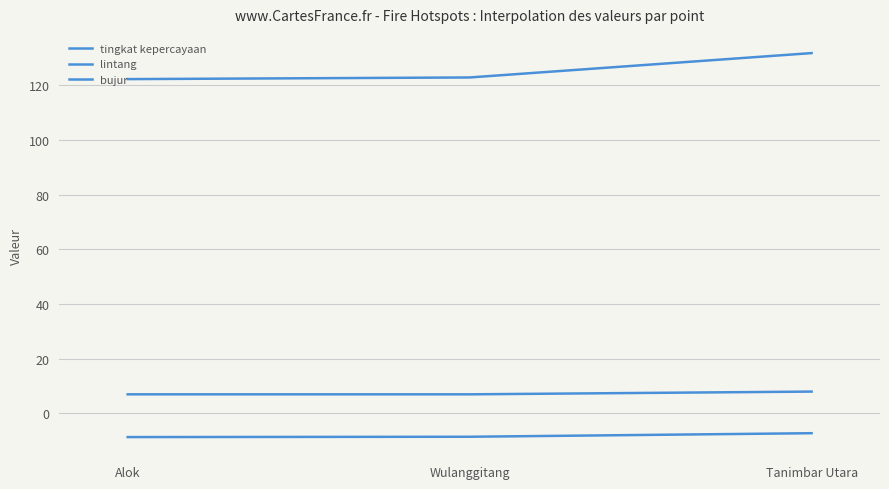

Does the chart display data point markers on the line(s)?

No